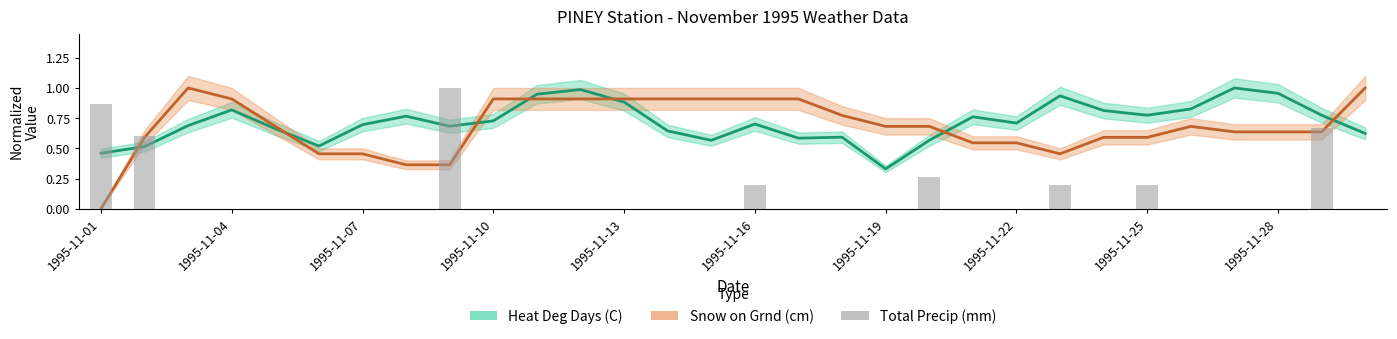

What is the sum of the values at 11 and 1995-11-01?

0.9